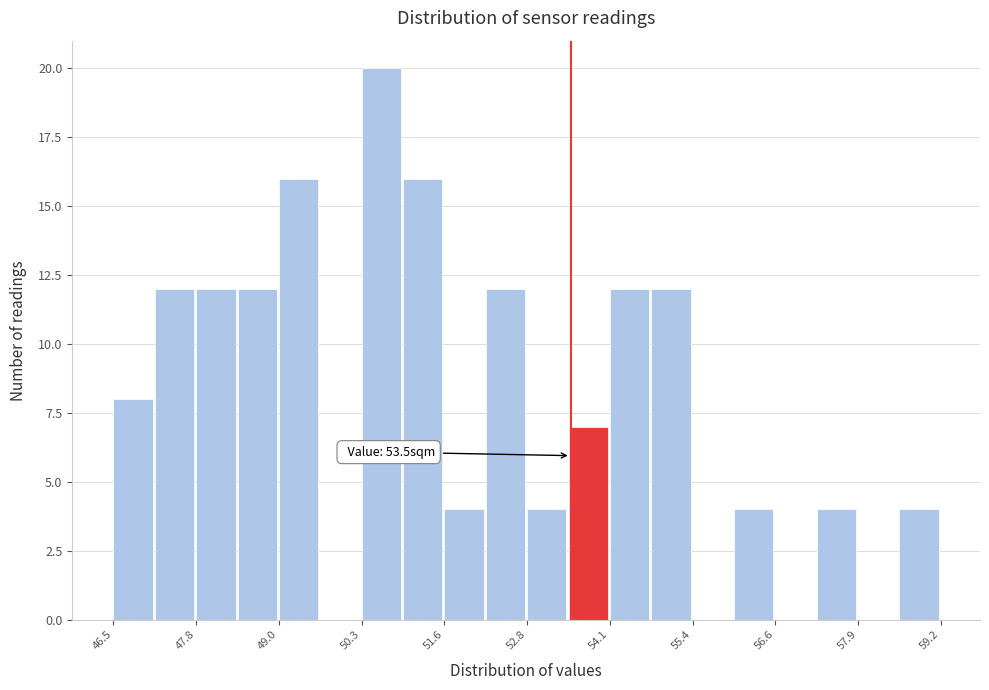

Around what value on the x-axis is the tallest bar? Give the approximate position of its centre, as read against the axis.

50.6